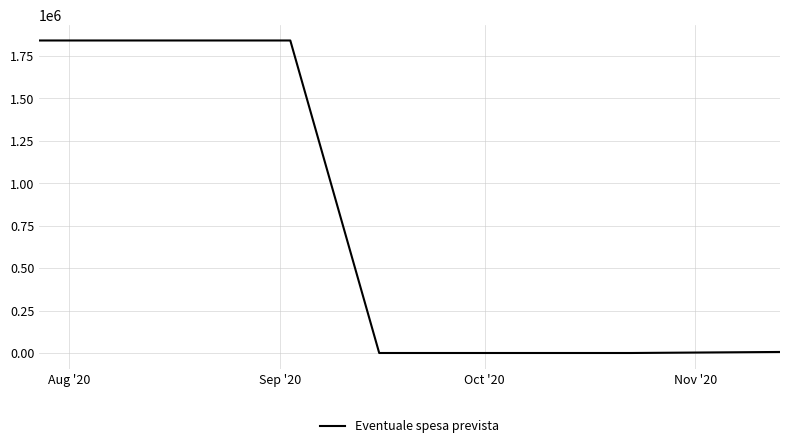

What is the difference between the maximum and second lowest values?

1840527